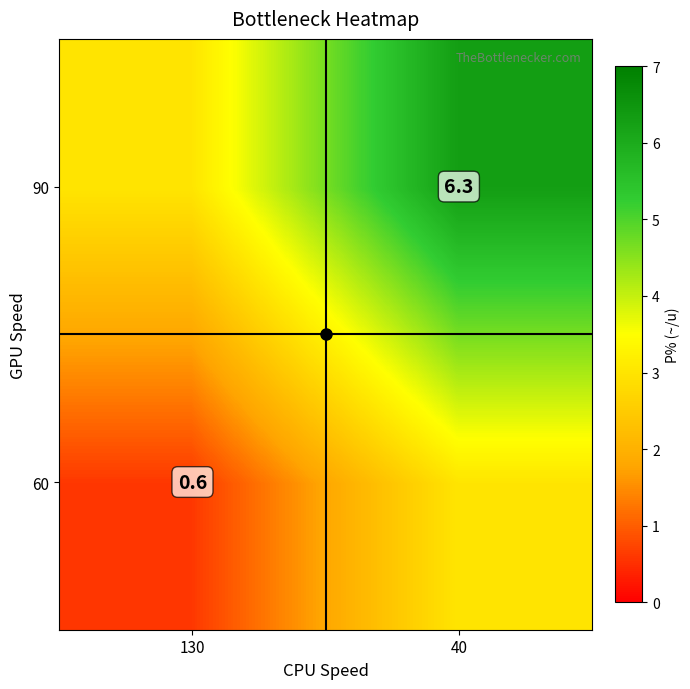

What is the greatest value displayed?

6.3